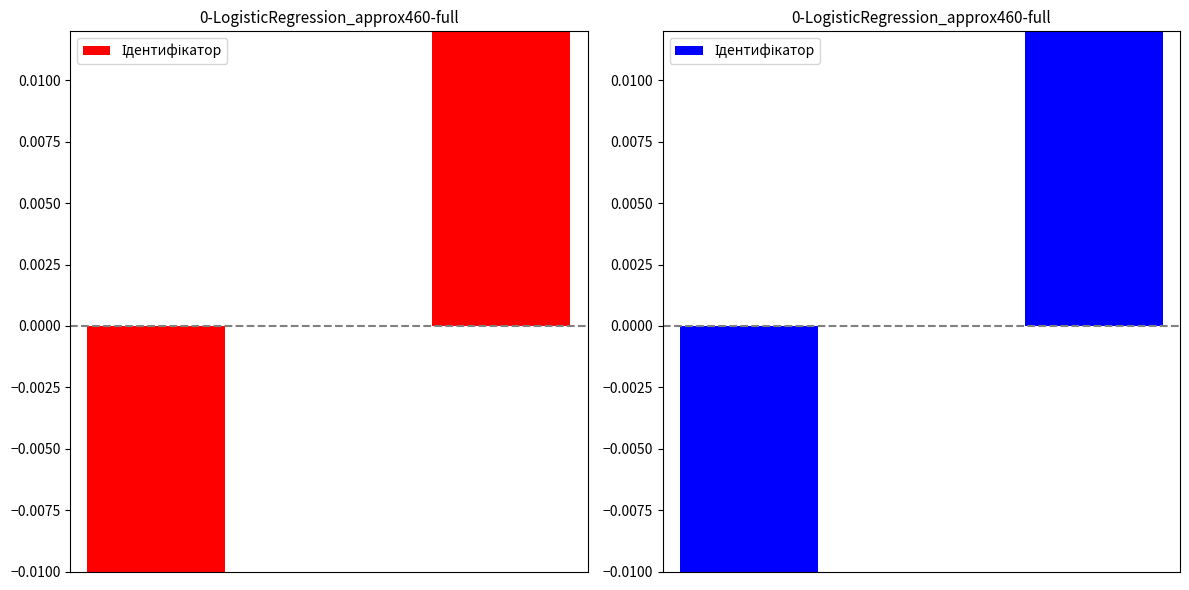

At which label is the value closest to 0?

1